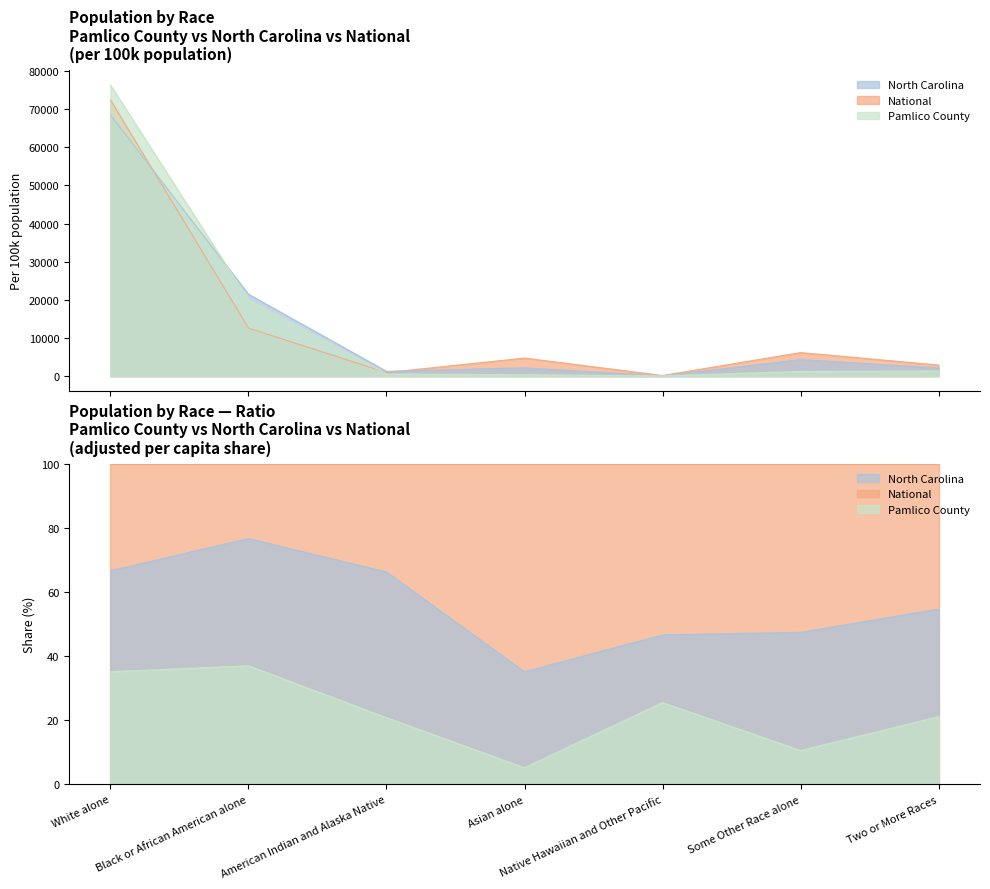

At which label does National reach its minimum?

Native Hawaiian and Other Pacific